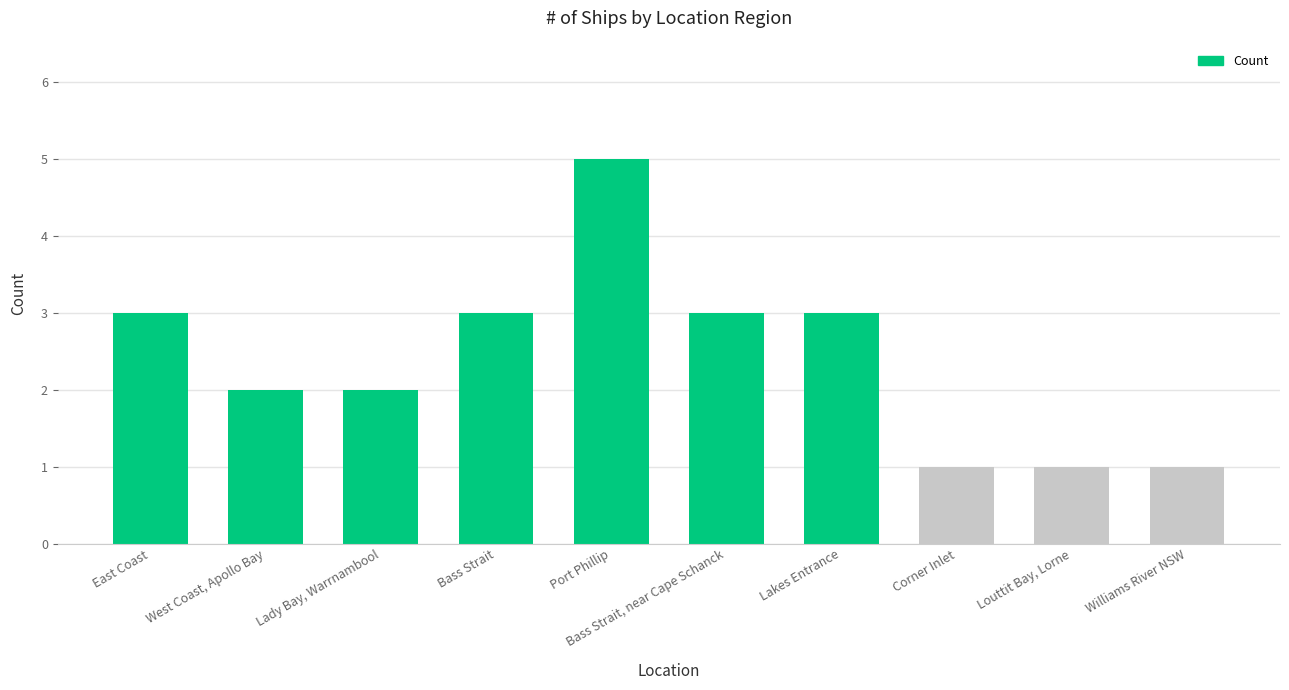

True or false: the data shows 2 at Louttit Bay, Lorne.

False